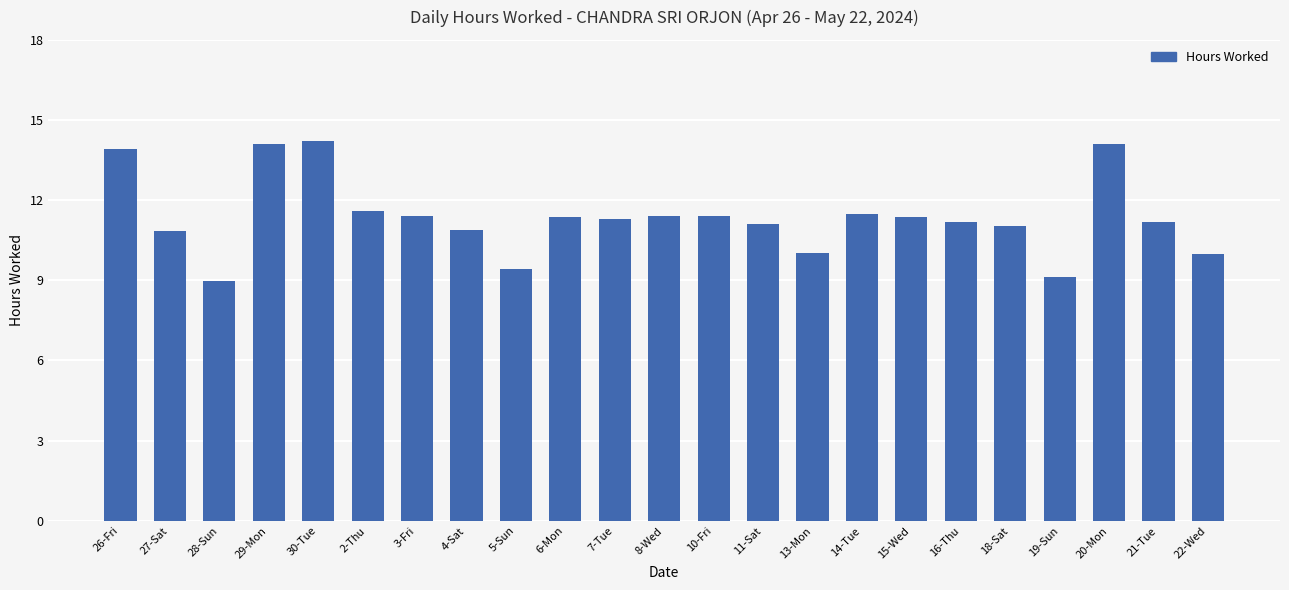

What is the ratio of the value at 21-Tue to the value at 20-Mon?

0.8